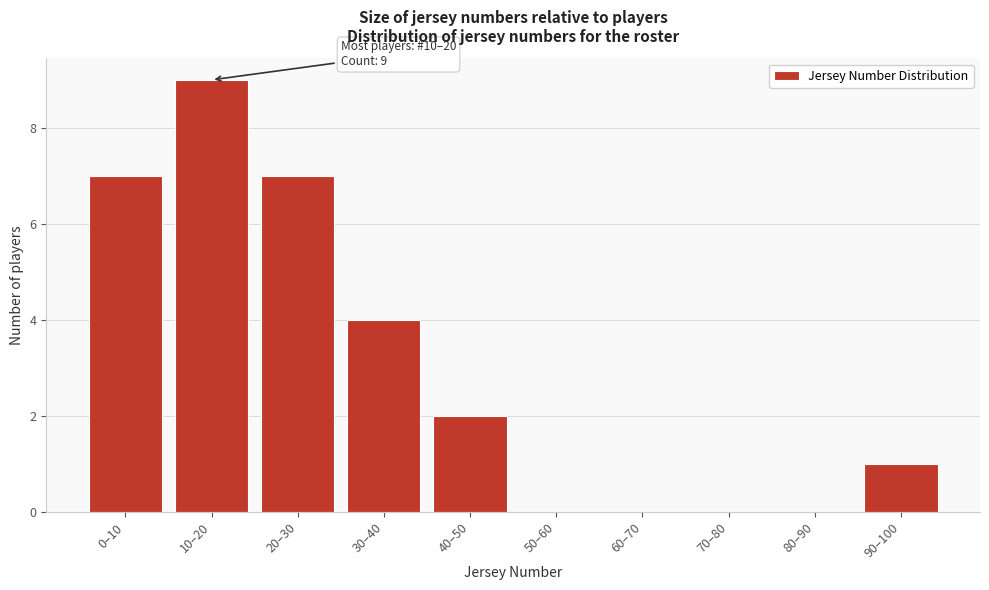

Reading left to right, extract all data points from this chart.

0–10=7	10–20=9	20–30=7	30–40=4	40–50=2	50–60=0	60–70=0	70–80=0	80–90=0	90–100=1